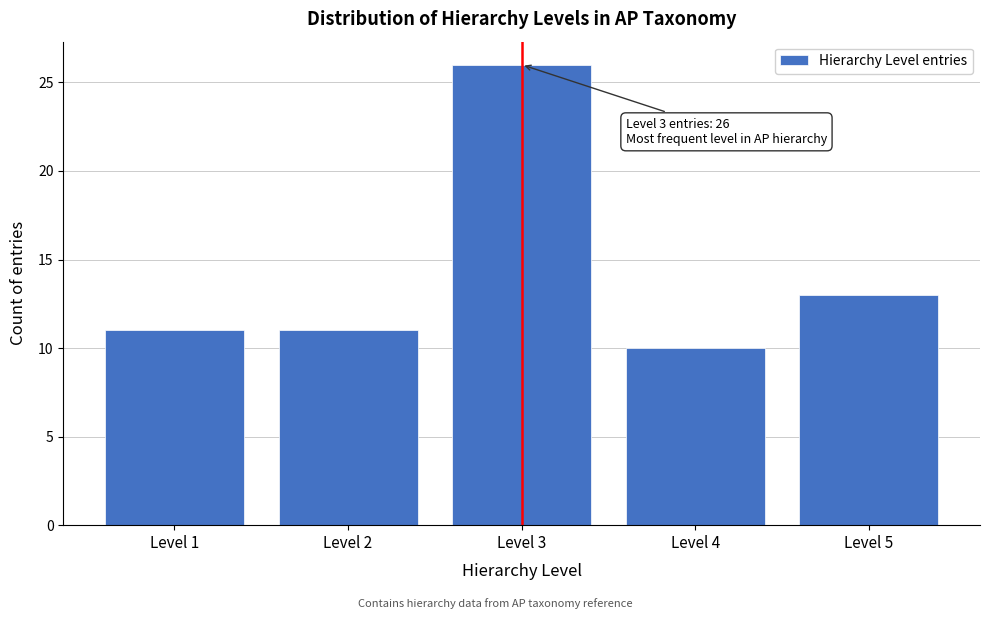

Over which range of the x-axis is the bar tallest?

2.5 to 3.5